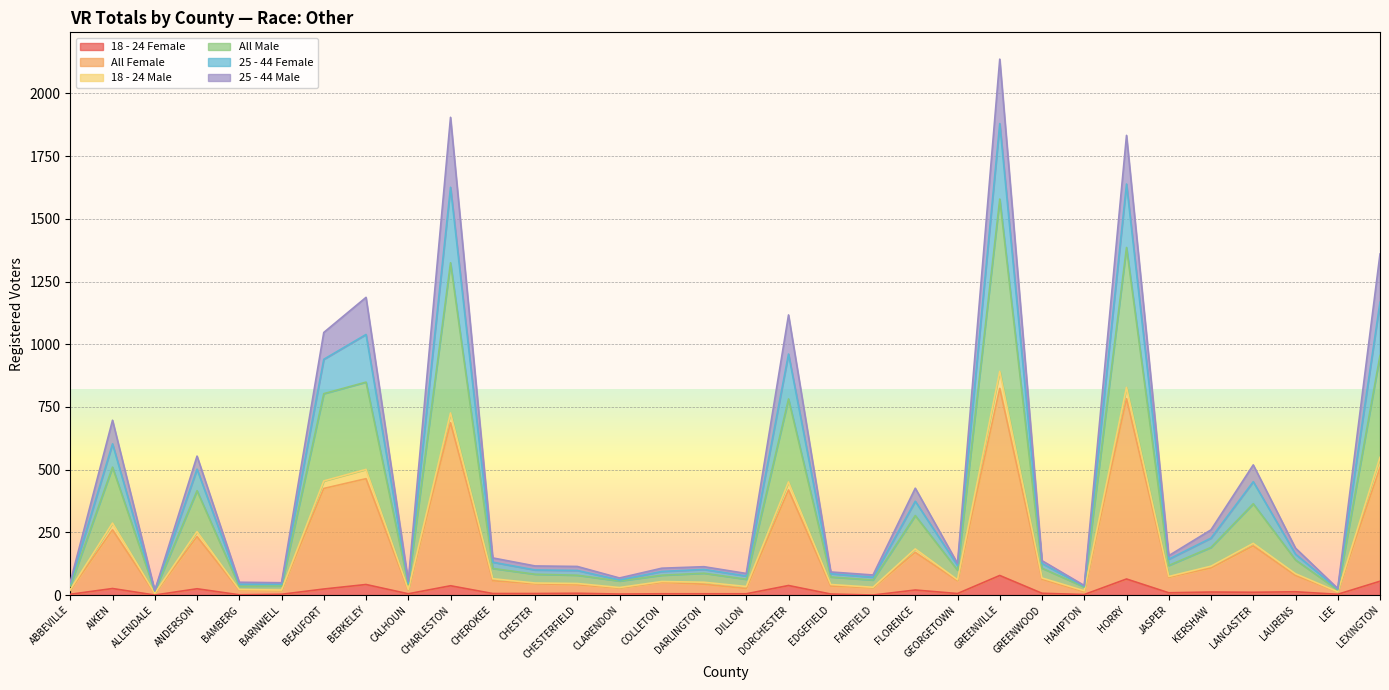

At which category is the sum across all series the highest?

GREENVILLE